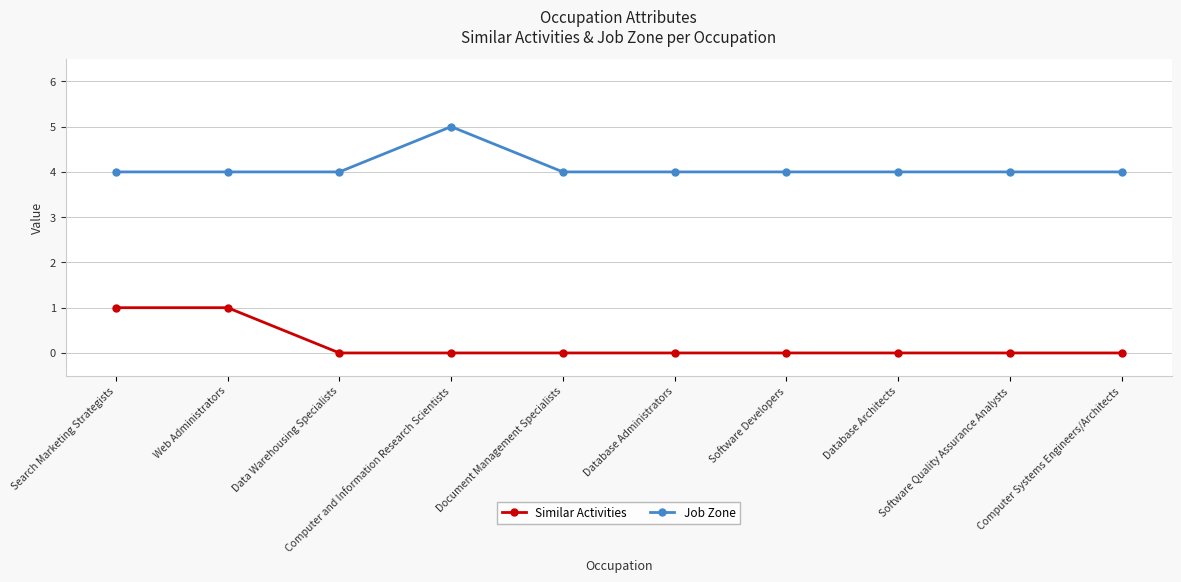

What is the label of the 10th point from the left?

Computer Systems Engineers/Architects